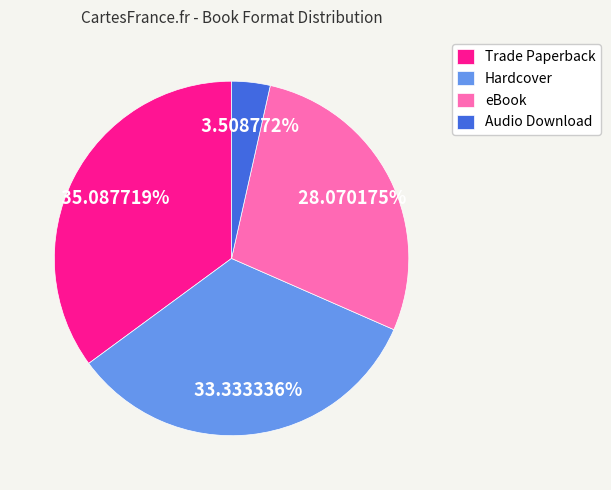

Approximately how many times larger is the value at eBook compared to Audio Download?

8.0